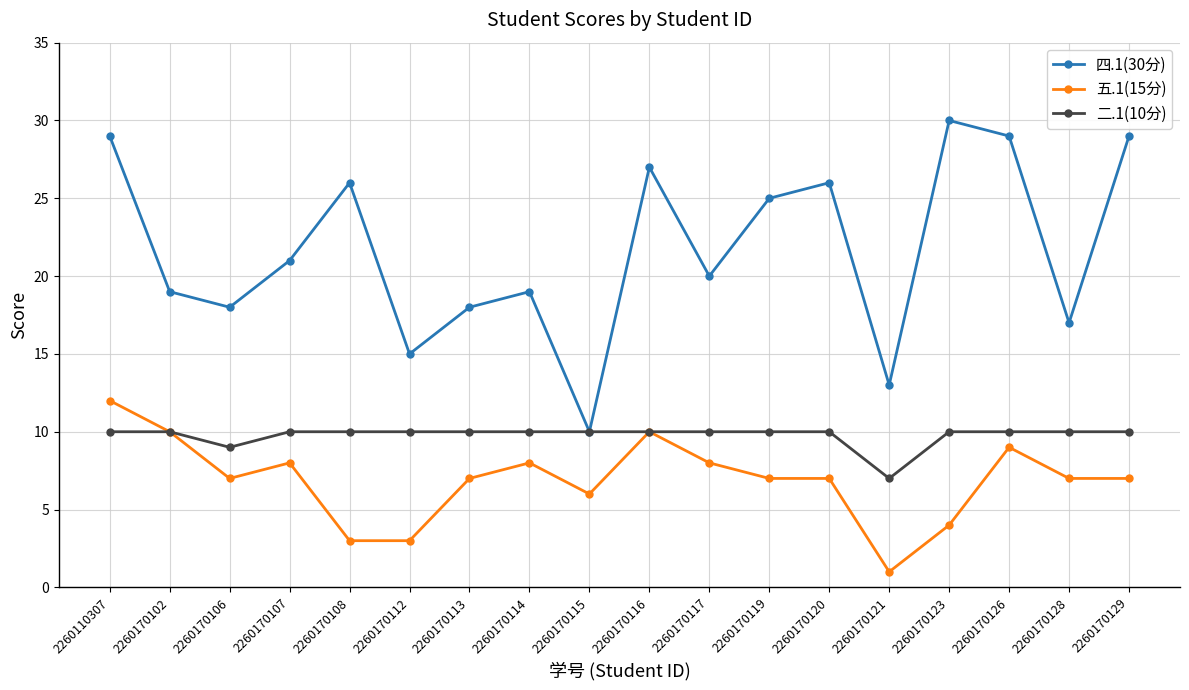

What is the value of the 四.1(30分) point at the 13th from the left?

26